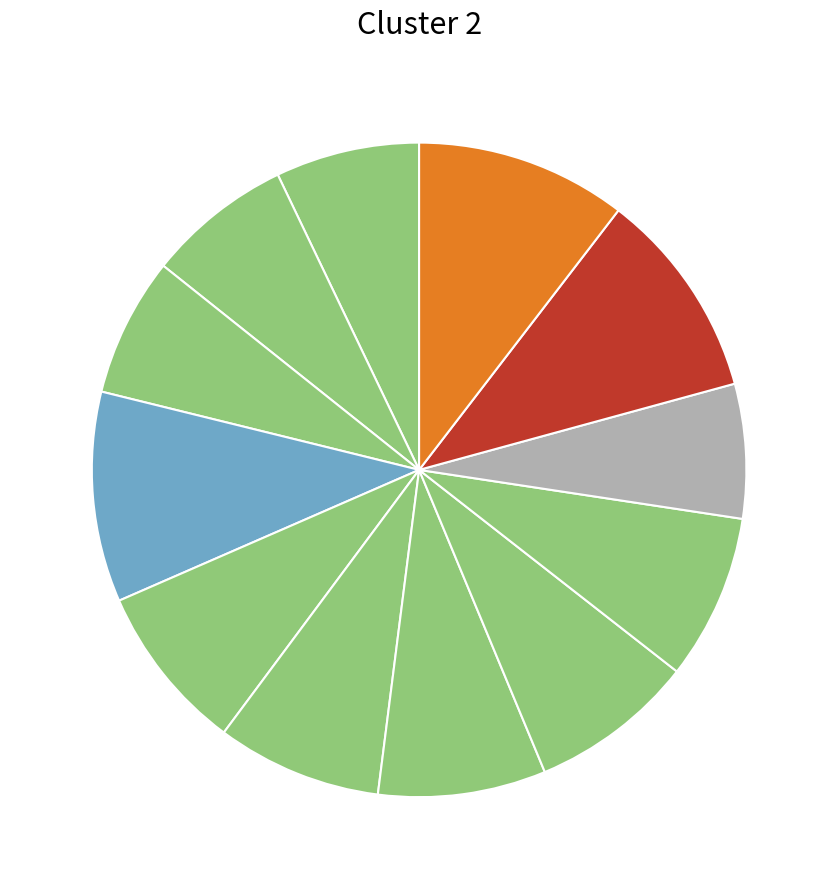

What is the largest slice in the pie chart?

Day 12 (Tue)